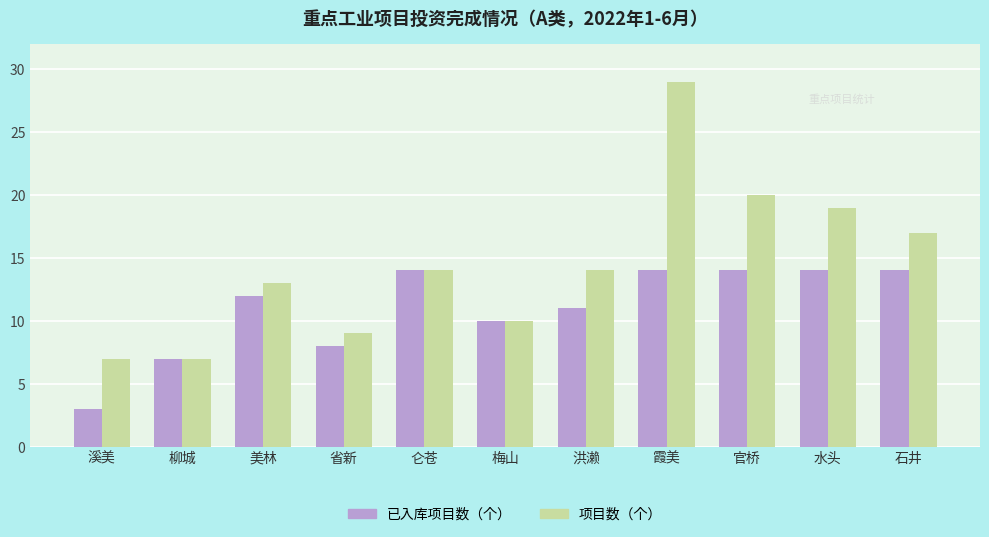

Which series has the largest range (max minus min)?

项目数（个）